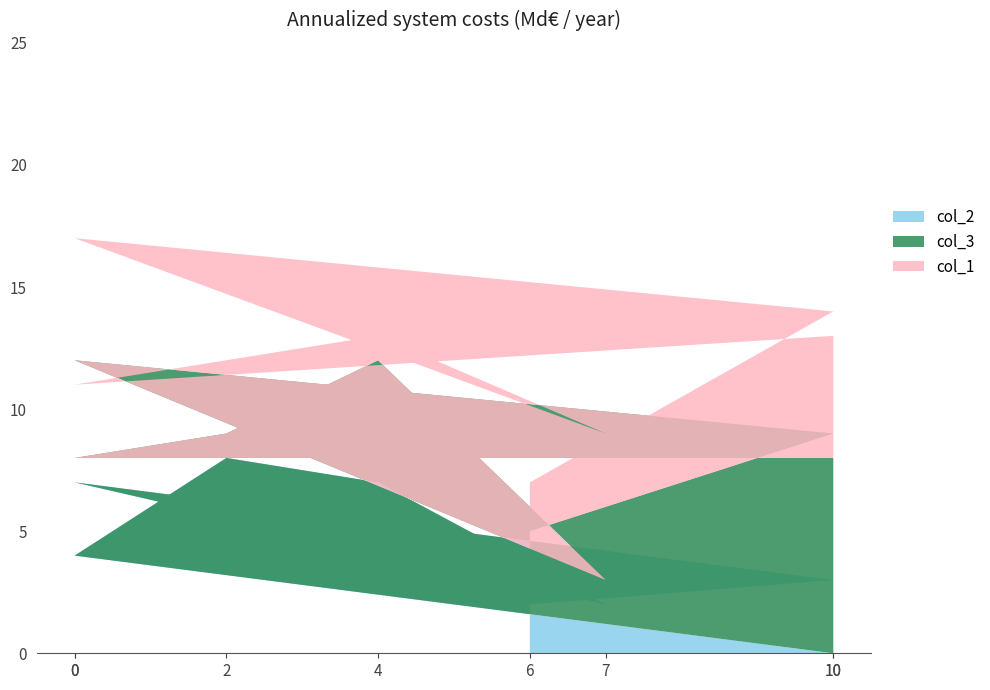

Reading right to left, list all the values displayed in this chart.

col_2: 2	3	7	2	7	8	4	0
col_3: 3	6	5	1	5	1	4	8
col_1: 2	5	5	6	1	3	3	5